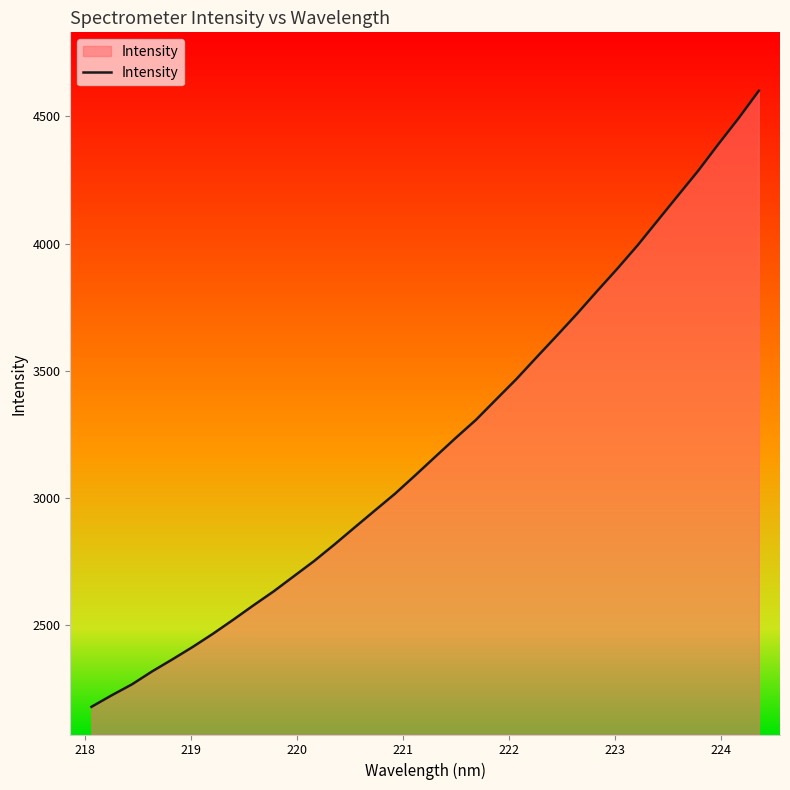

What is the difference between the maximum and minimum values?

2423.7